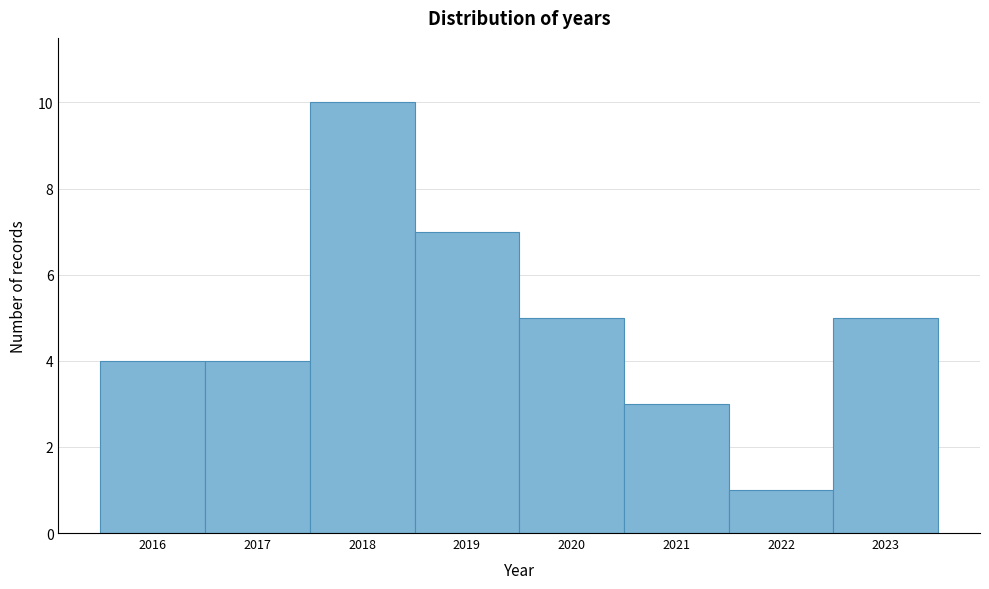

Reading left to right, list every bar in this chart as the range it spans on the x-axis followed by its height. The values are not printed on the chart, so give them approximately, as read against the axis.

2015.5 to 2016.5: 4
2016.5 to 2017.5: 4
2017.5 to 2018.5: 10
2018.5 to 2019.5: 7
2019.5 to 2020.5: 5
2020.5 to 2021.5: 3
2021.5 to 2022.5: 1
2022.5 to 2023.5: 5